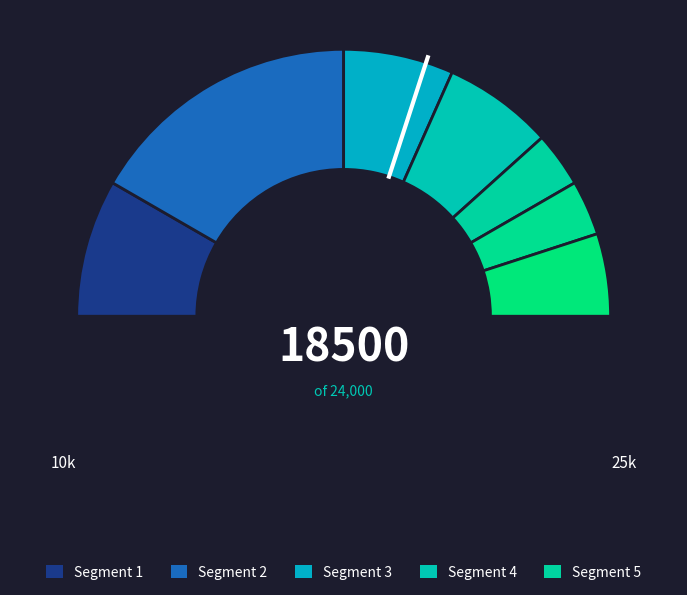

How many slices are in this pie chart?

7